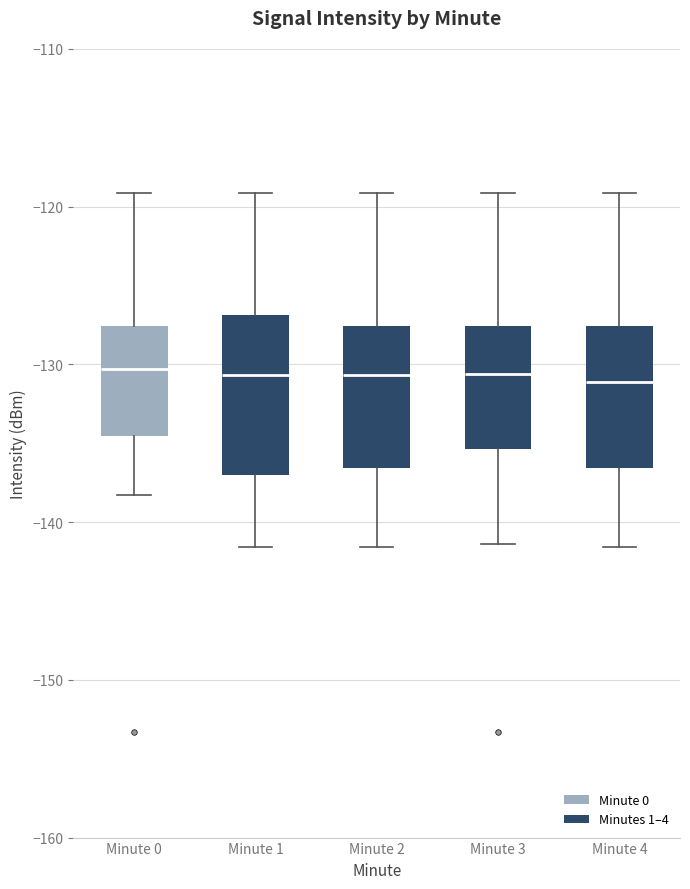

Reading left to right, transcribe this box plot: for each box, give where its median line is, the range the box spans, and where its two whiskers end, as read against the y-axis. The values are not printed on the chart, so give them approximately, as read against the axis.

Minute 0: median -130, box -135 to -128, whiskers -138 to -119
Minute 1: median -131, box -137 to -127, whiskers -142 to -119
Minute 2: median -131, box -137 to -128, whiskers -142 to -119
Minute 3: median -131, box -135 to -128, whiskers -141 to -119
Minute 4: median -131, box -137 to -128, whiskers -142 to -119